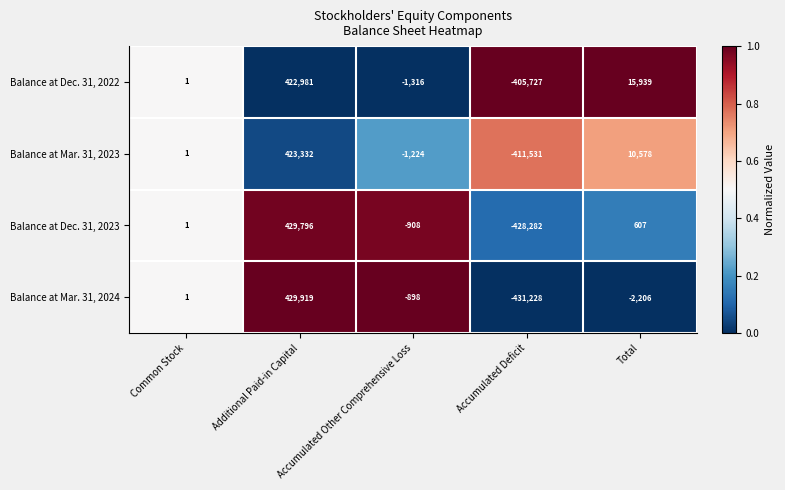

True or false: Balance at Dec. 31, 2023 has a value of -299288 at Accumulated Deficit.

False